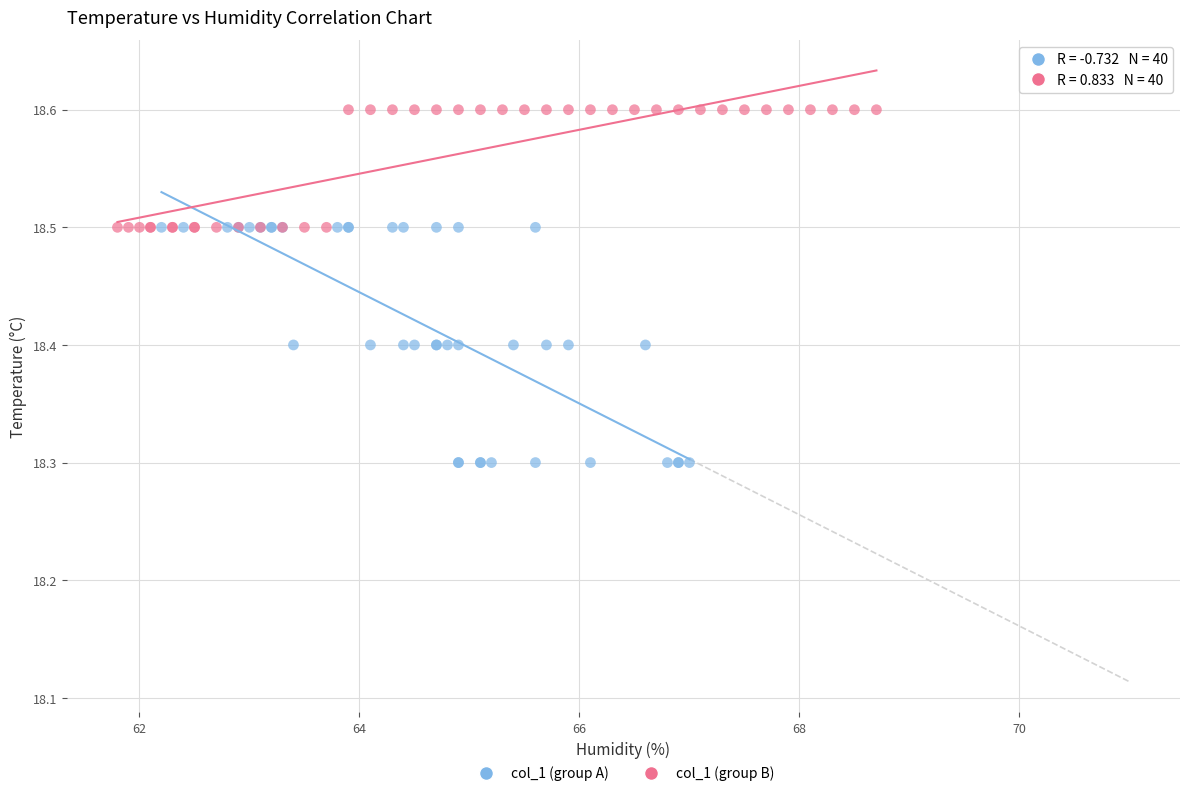

Which series reaches the minimum Y coordinate?

col_1 (group A)